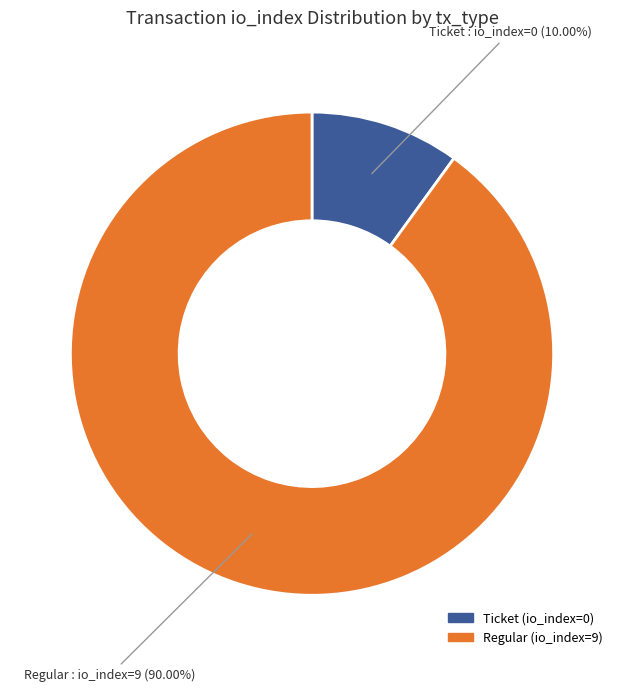

Do Ticket (io_index=0) and Regular (io_index=9) together represent more than half of the pie?

Yes